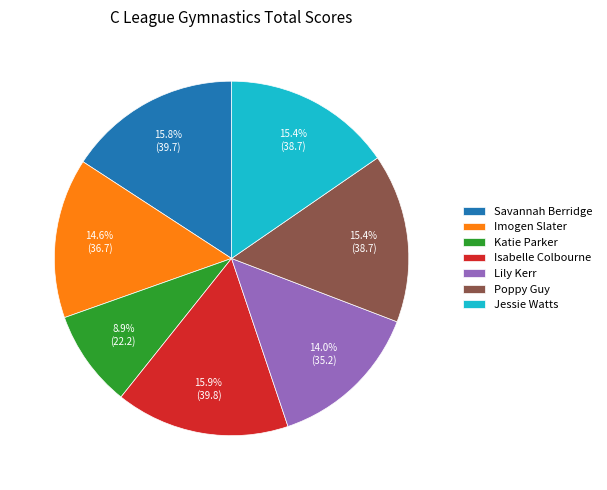

To the nearest percent, what is the combined percentage of Jessie Watts and Katie Parker?

24%